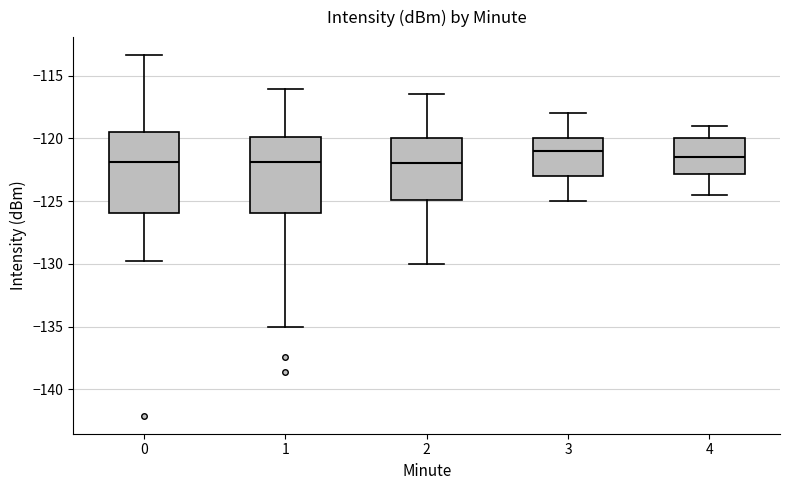

Which box has the highest median line?

3